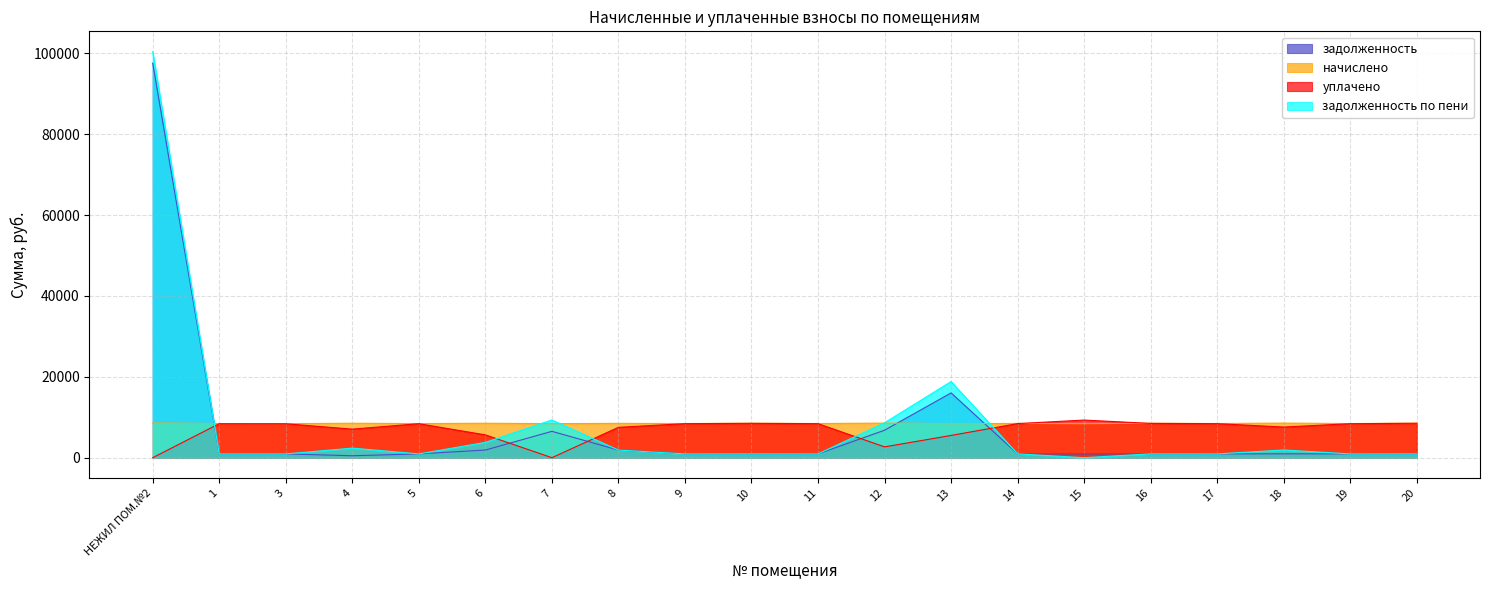

Is the value of задолженность по пени at 13 greater than the value of начислено at 7?

Yes